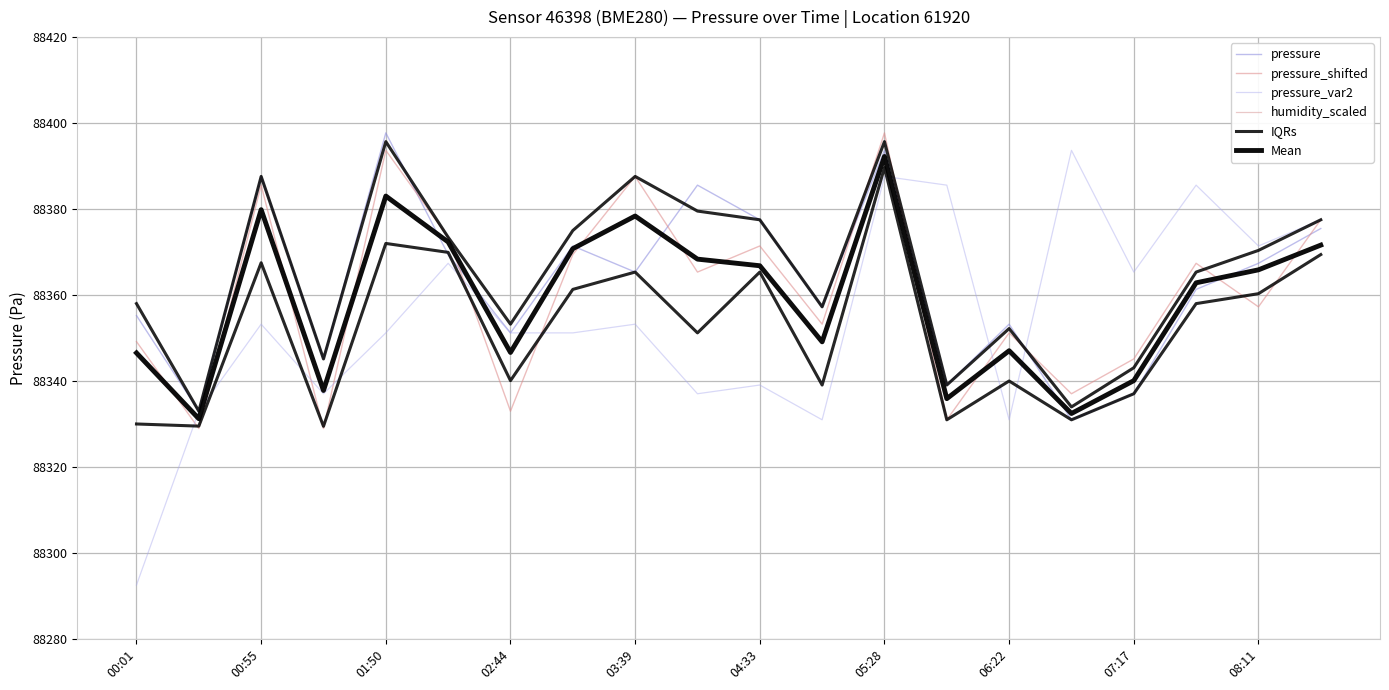

At which category does the chart reach its minimum across all series?

00:01